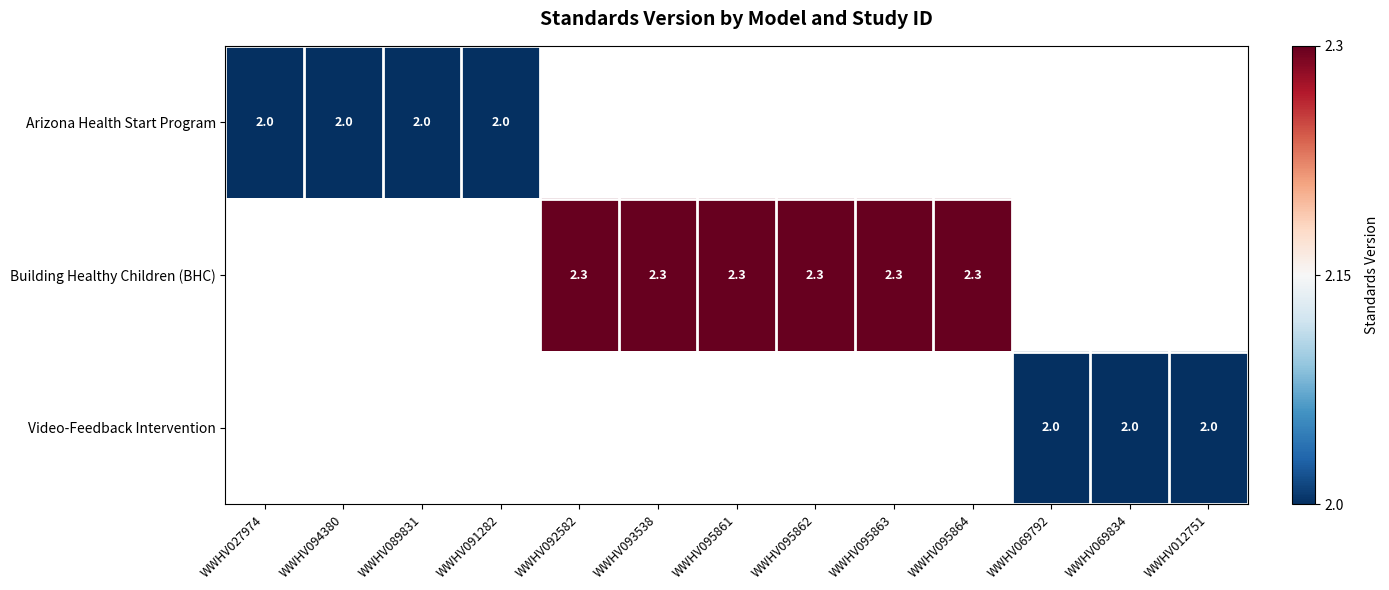

Is it true that Arizona Health Start Program equals 2.0 at WWHV094380?

True